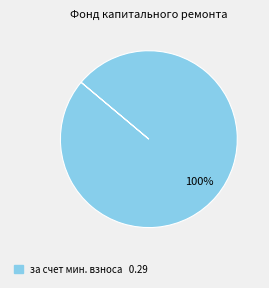

Does any single category account for the majority?

Yes